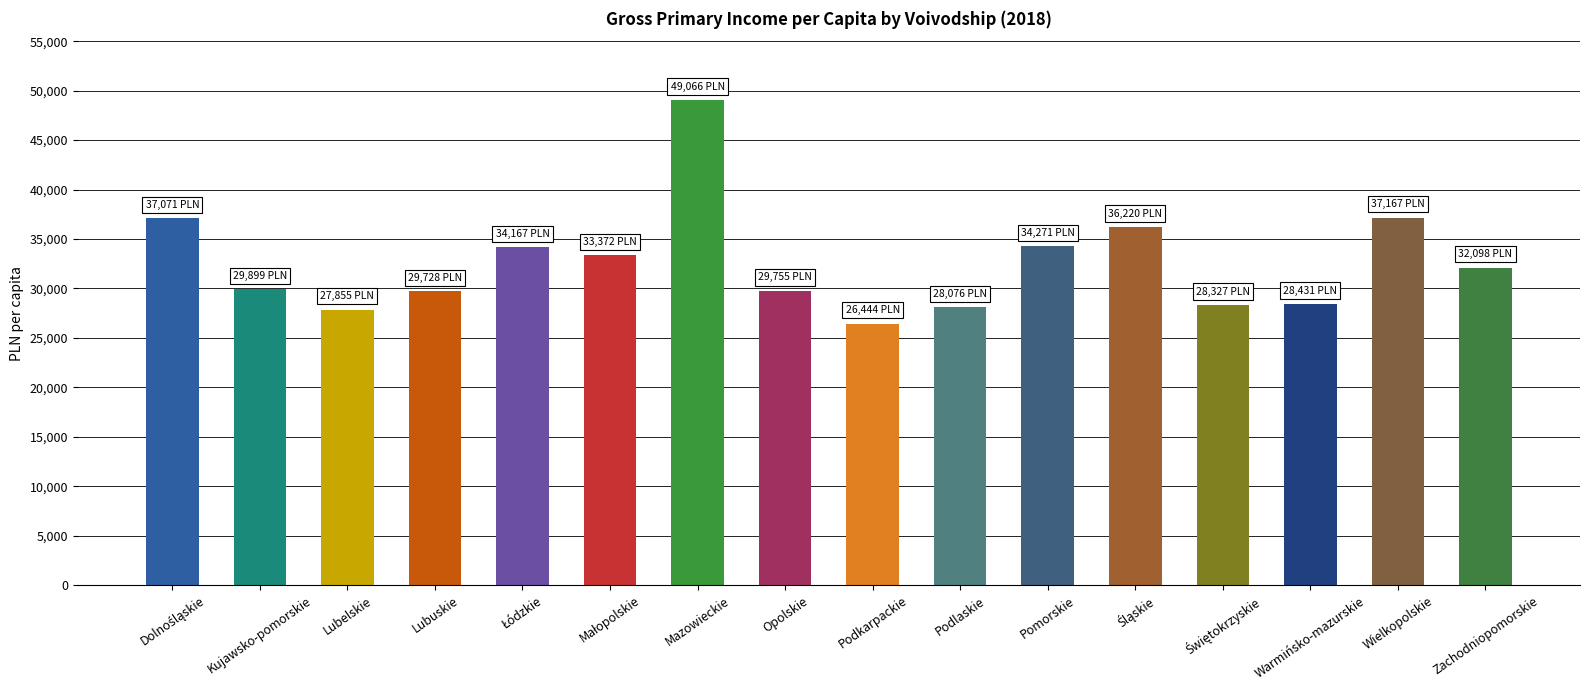

What is the difference between the second highest and minimum values?

10723